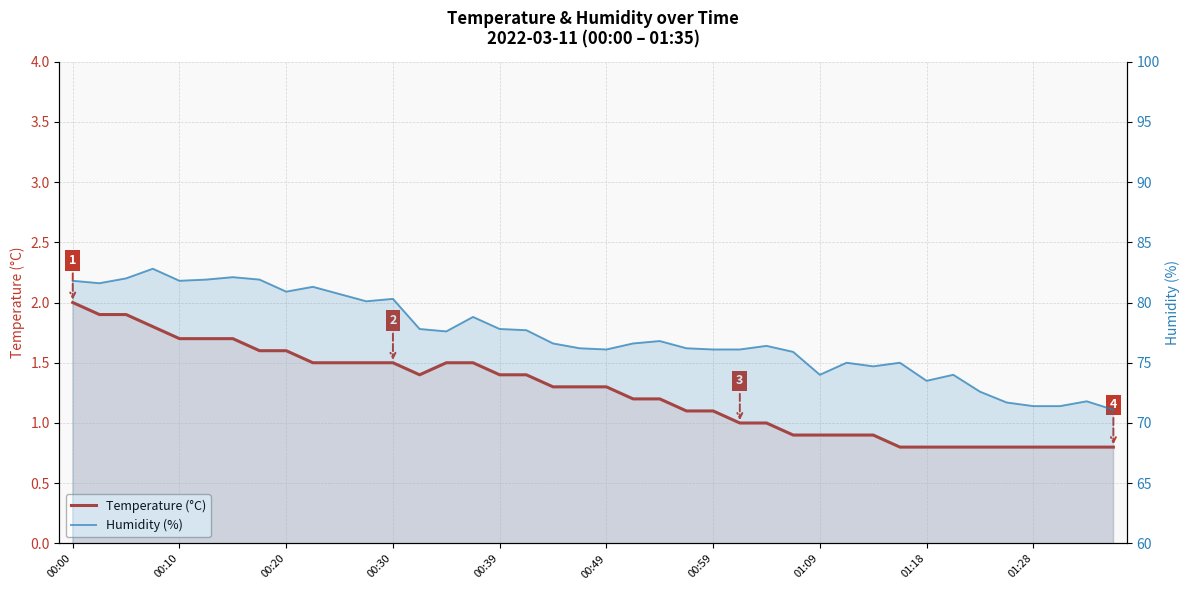

True or false: Temperature (°C) and Humidity (%) cross at least once.

False